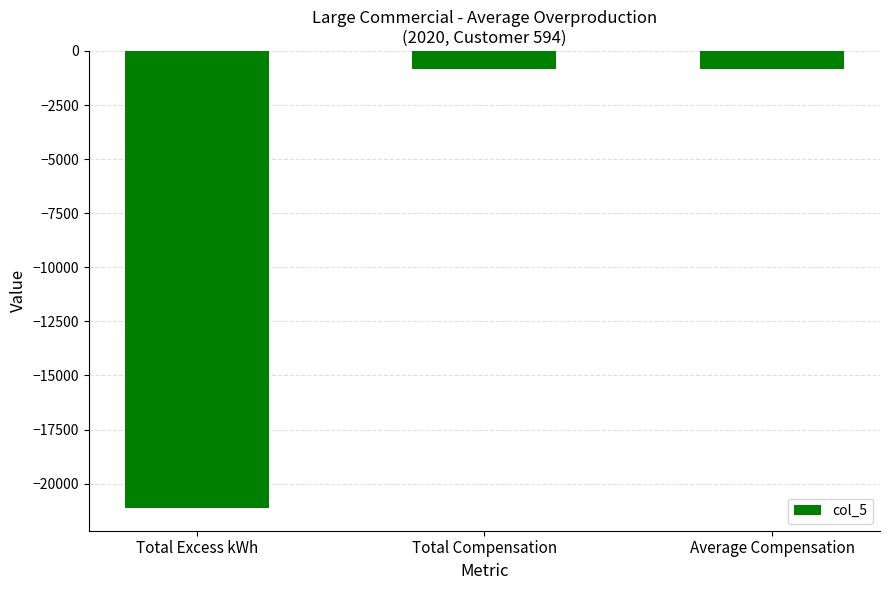

What is the difference between the values at Total Excess kWh and Average Compensation?

20277.7